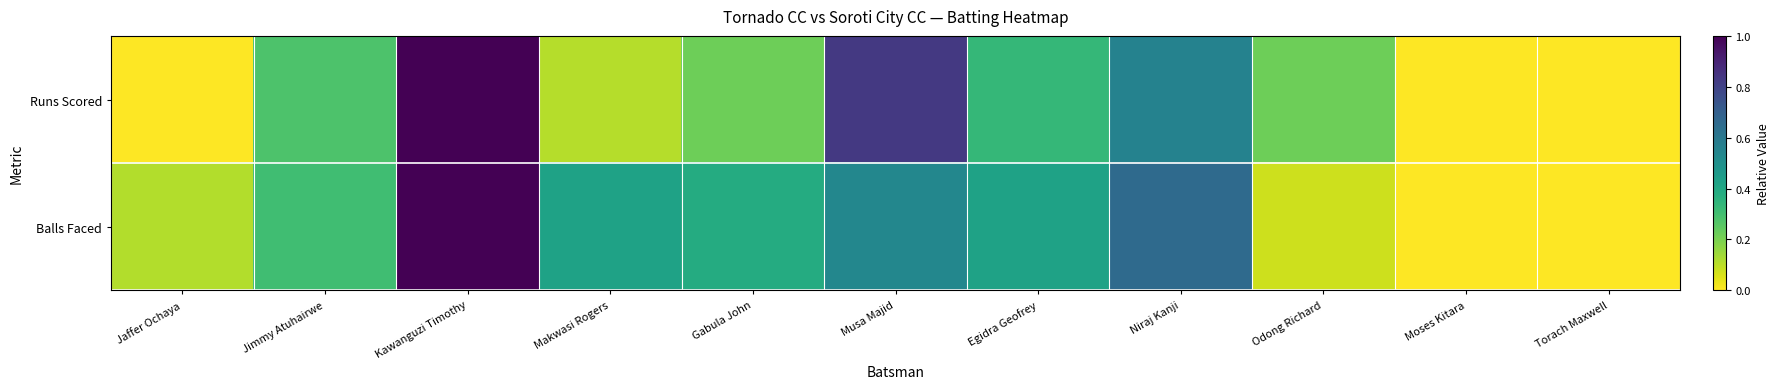

Between Jaffer Ochaya and Jimmy Atuhairwe, which series saw the biggest shift?

Runs Scored